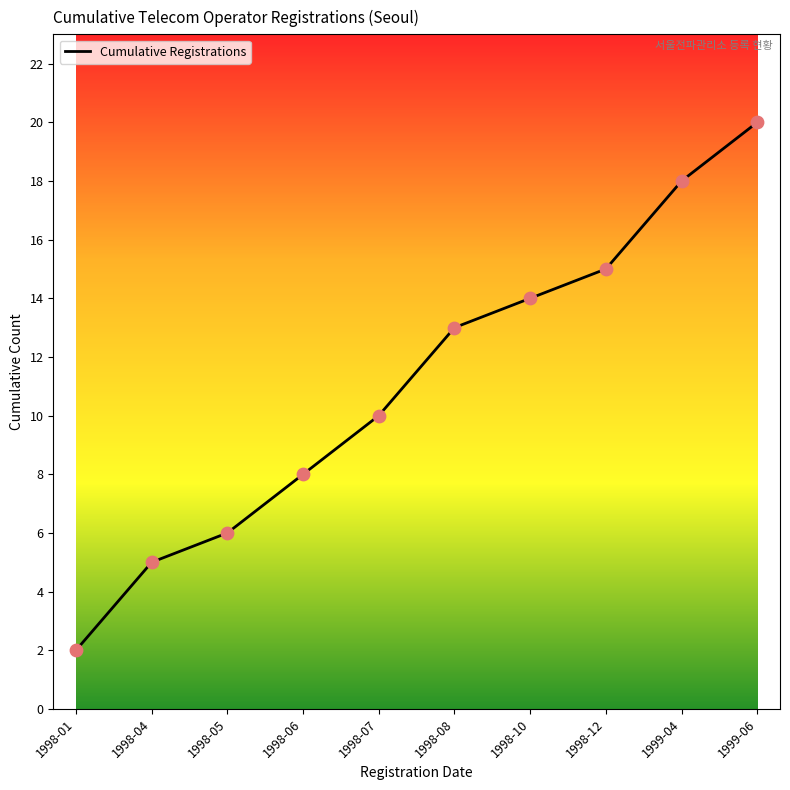

What is the change in value from 1998-04 to 1998-06?

+3